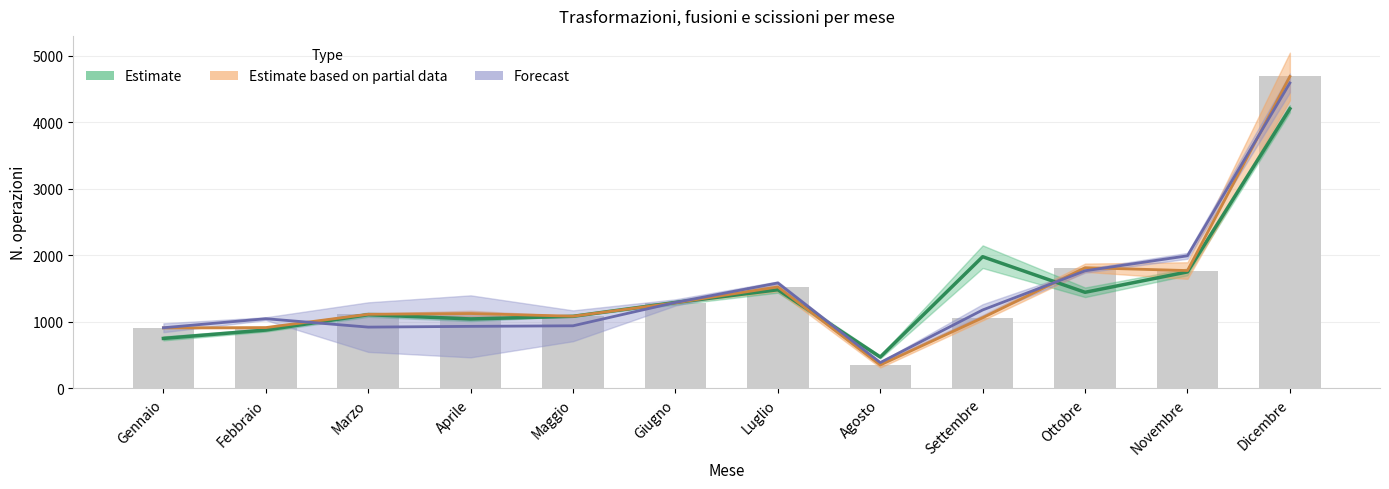

What position from the right is Ottobre?

3